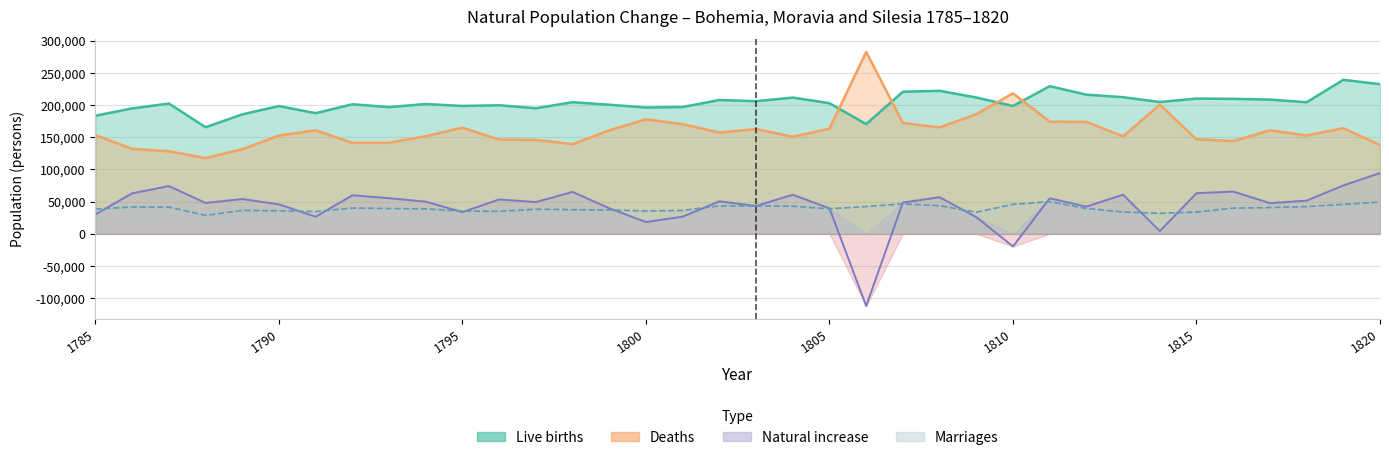

Count the number of data series in this chart.

4